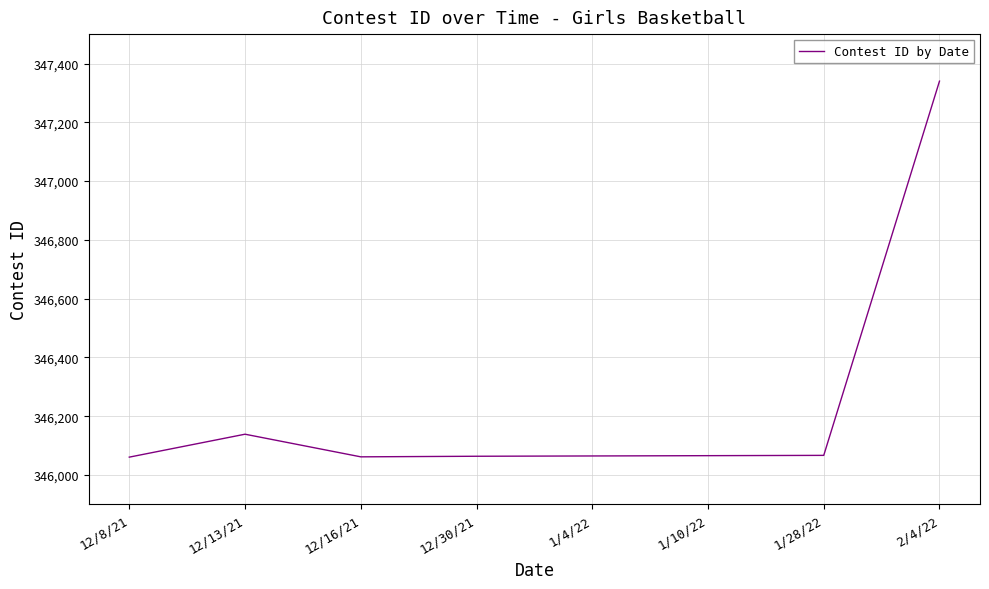

Where is the data nearest to the value 346700?

12/13/21